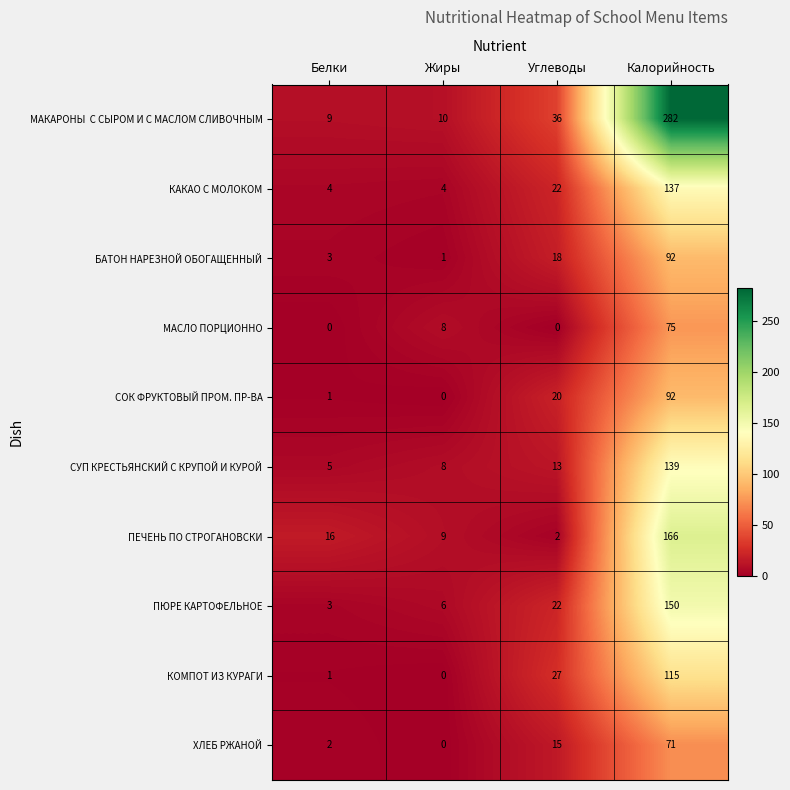

Is it true that ПЮРЕ КАРТОФЕЛЬНОЕ equals 3 at Белки?

True